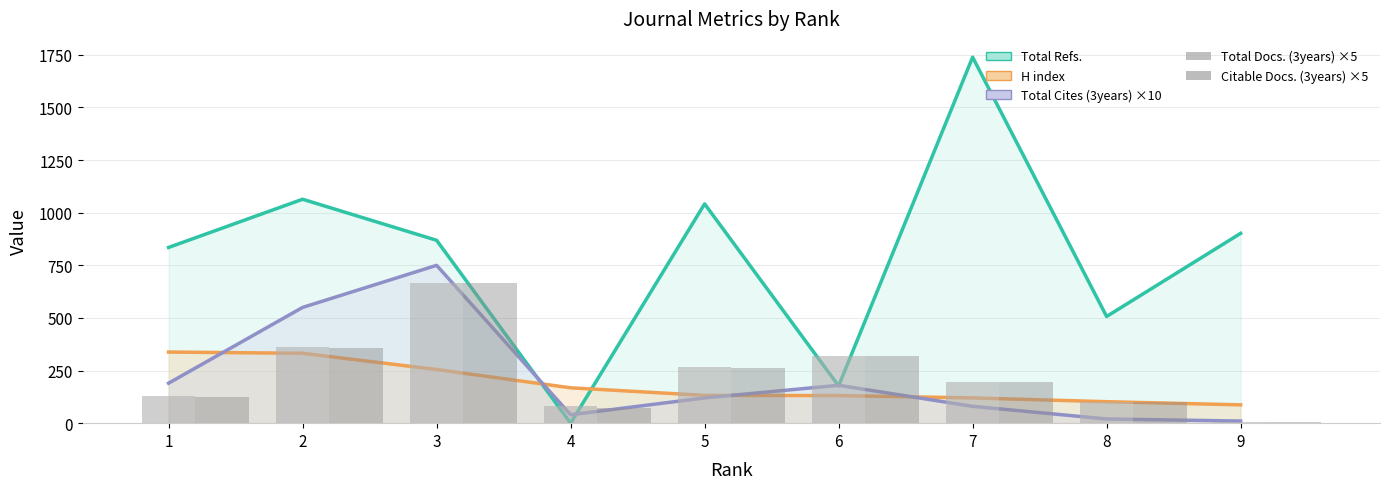

What is the minimum value shown in the chart?

5